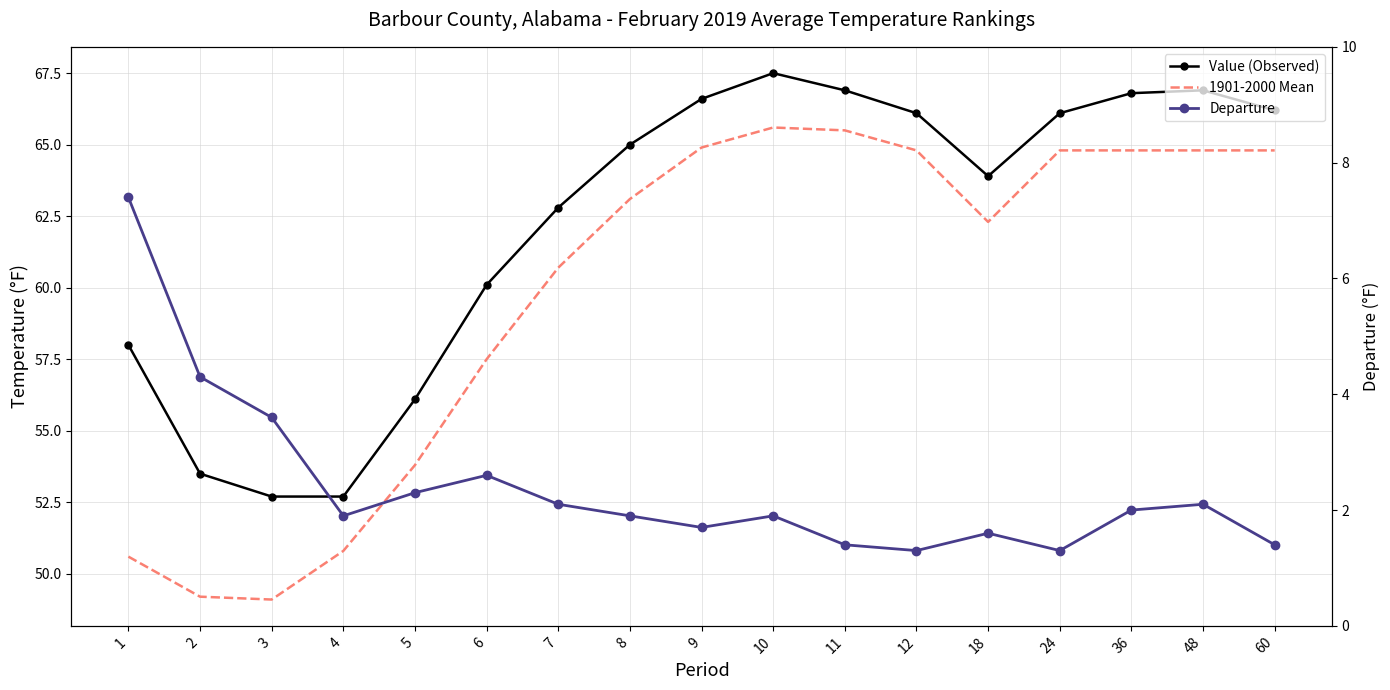

True or false: 1901-2000 Mean and Value (Observed) cross at least once.

False